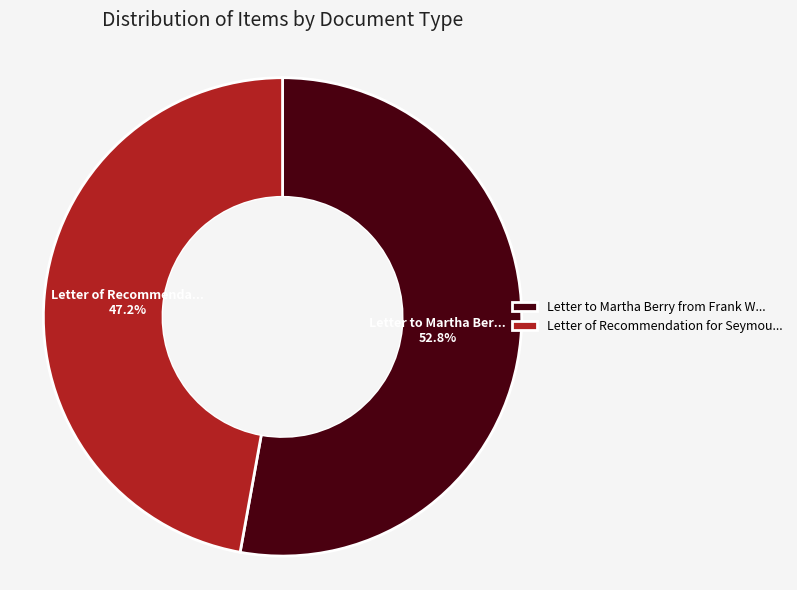

Is there a majority slice in this chart?

Yes